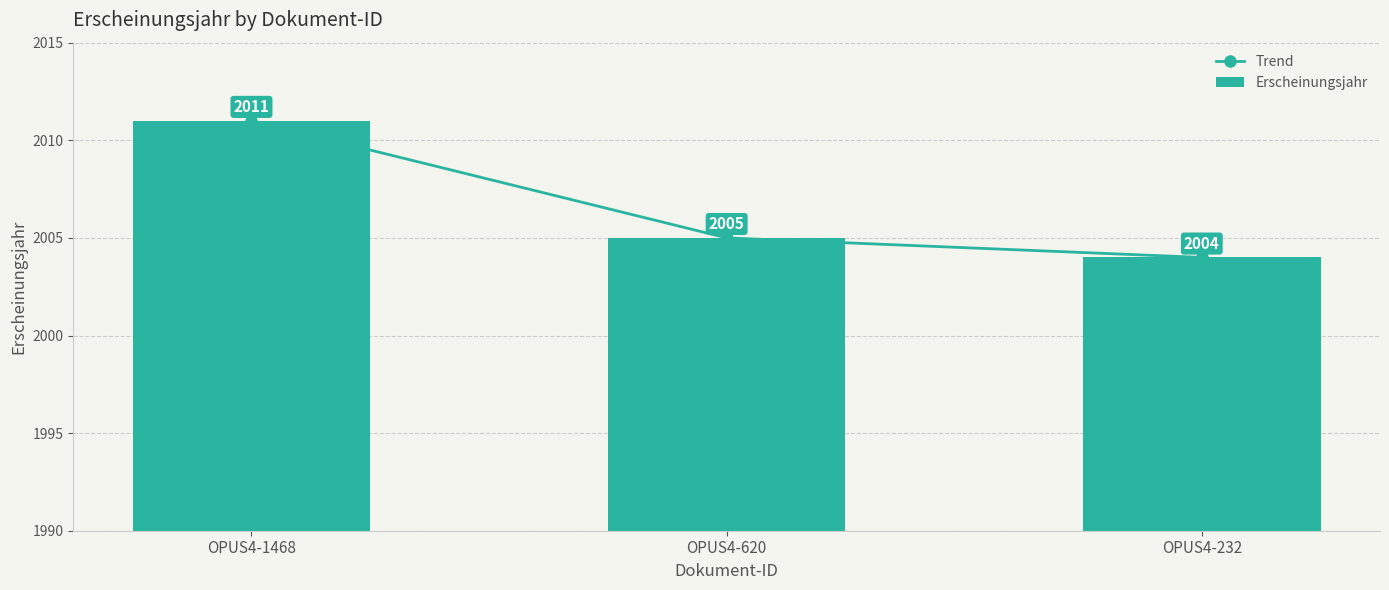

At which category does the chart reach its minimum across all series?

OPUS4-232